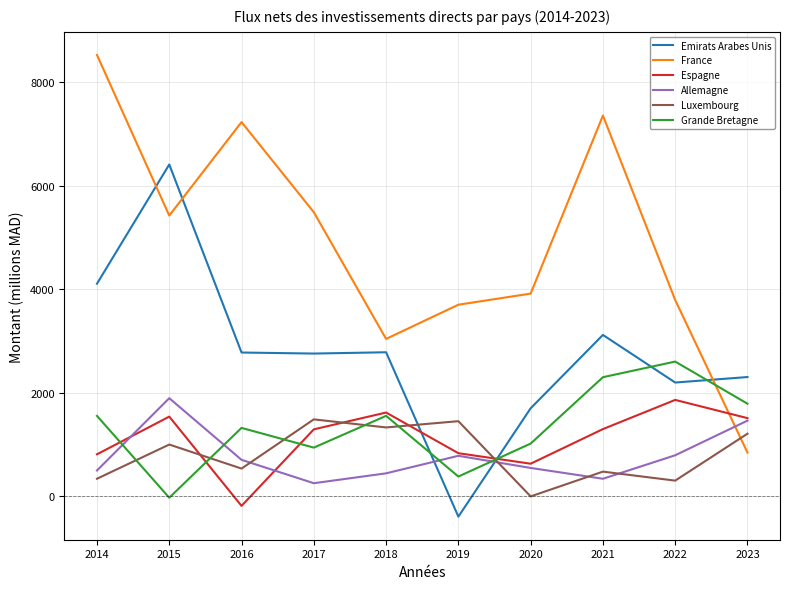

Is the value of Allemagne at 2016 greater than the value of Grande Bretagne at 2022?

No